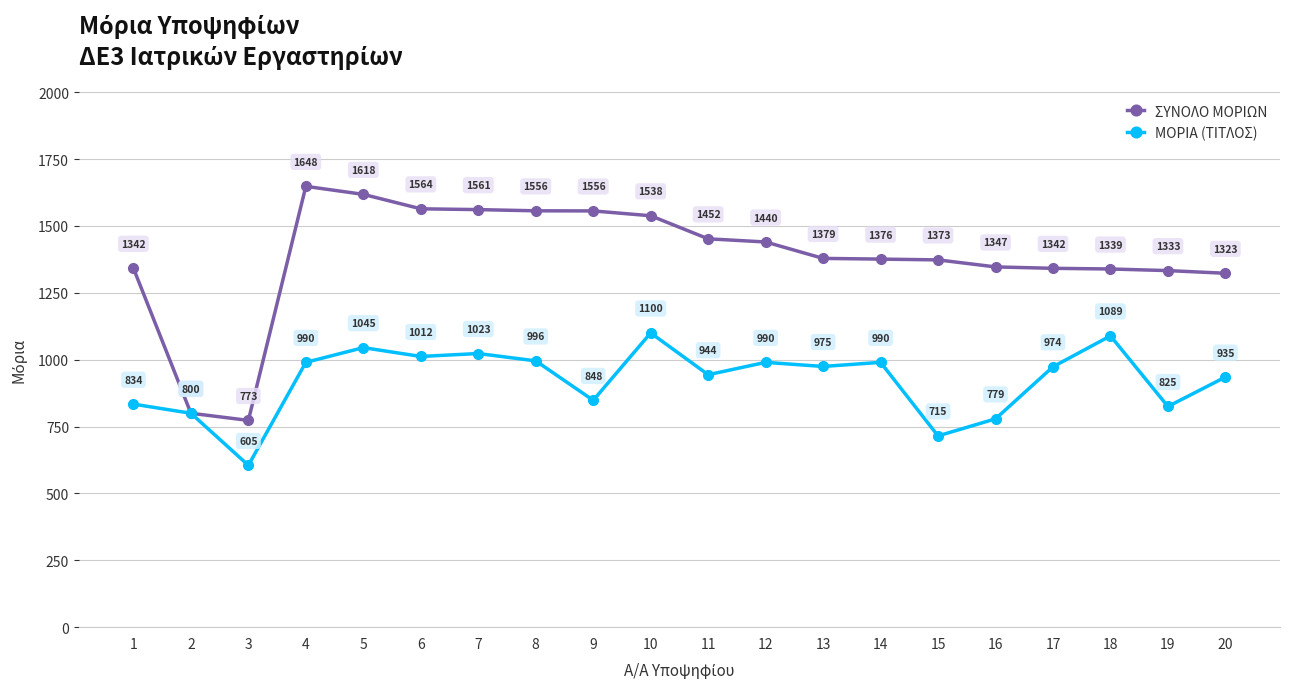

What are all the series names shown in the legend?

ΣΥΝΟΛΟ ΜΟΡΙΩΝ, ΜΟΡΙΑ (ΤΙΤΛΟΣ)